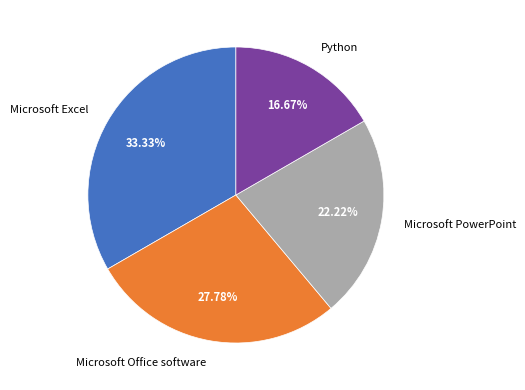

To the nearest percent, what percentage of the pie is Microsoft PowerPoint?

22%